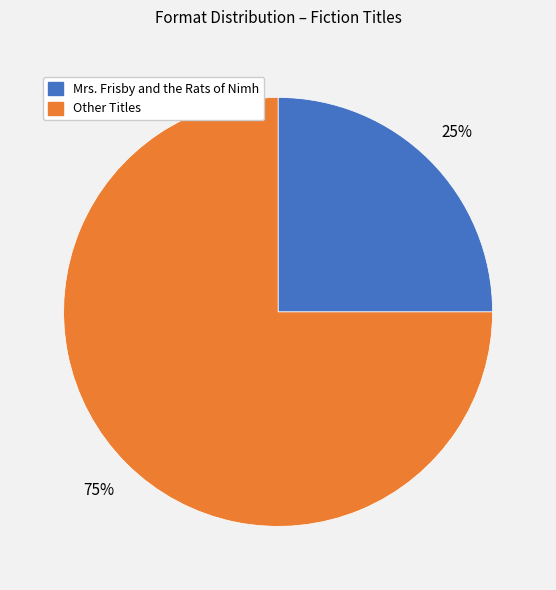

To the nearest percent, what is the difference between the Other Titles and Mrs. Frisby and the Rats of Nimh slice percentages?

50%